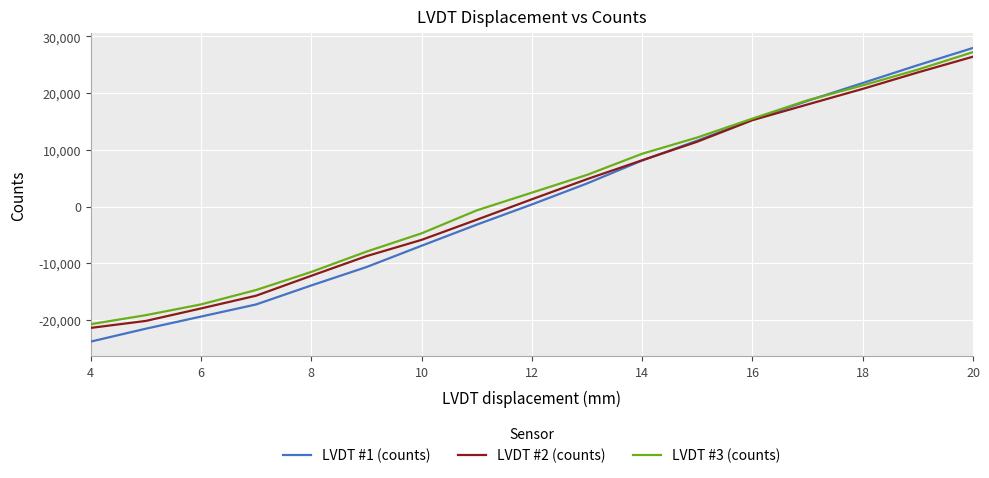

What is the sum of all LVDT #3 (counts) values?

39806